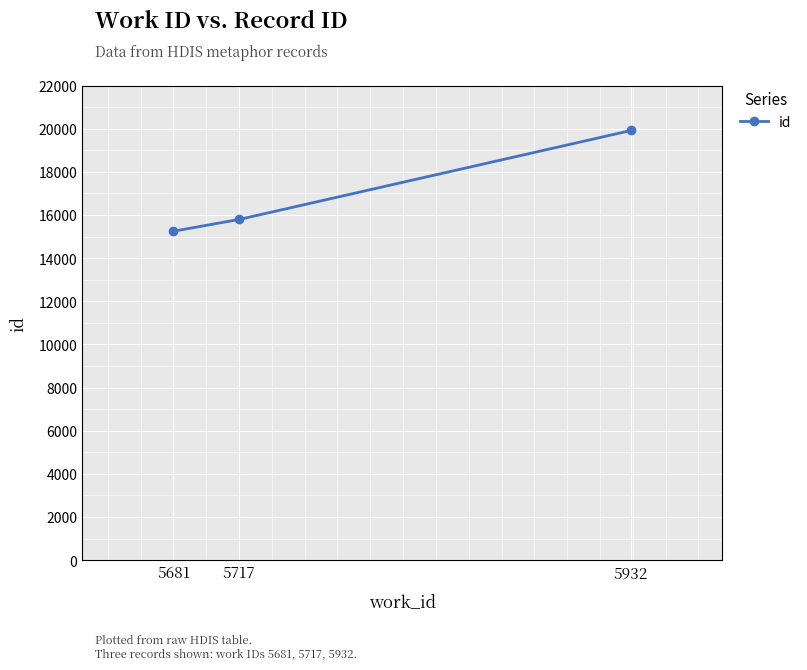

Where is the data nearest to the value 17580?

5717